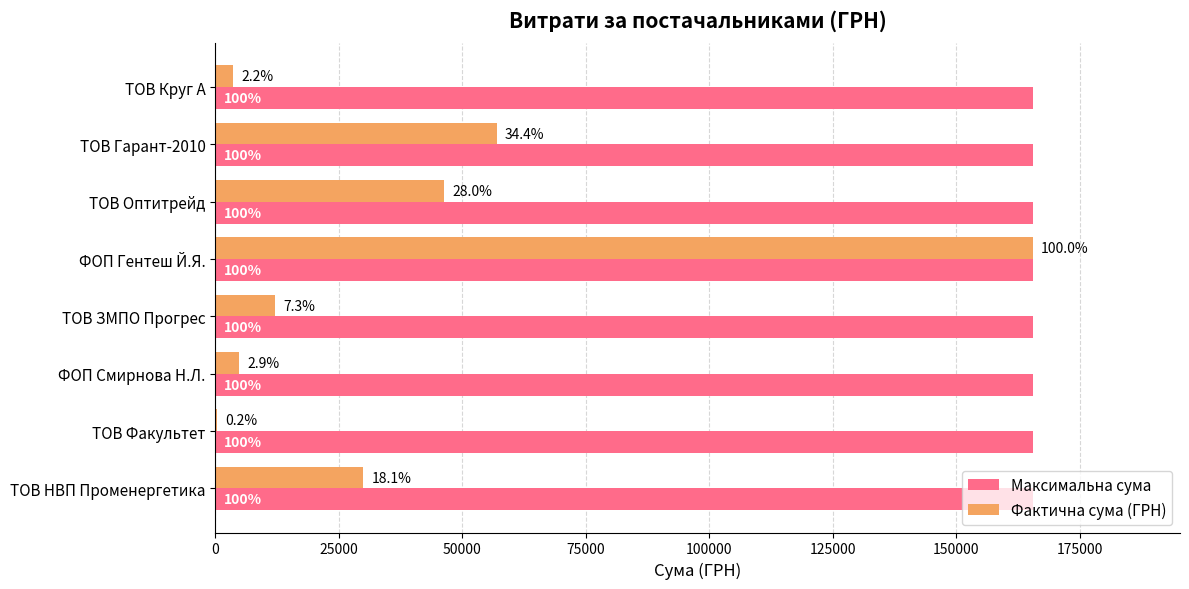

What are all the series names shown in the legend?

Максимальна сума, Фактична сума (ГРН)